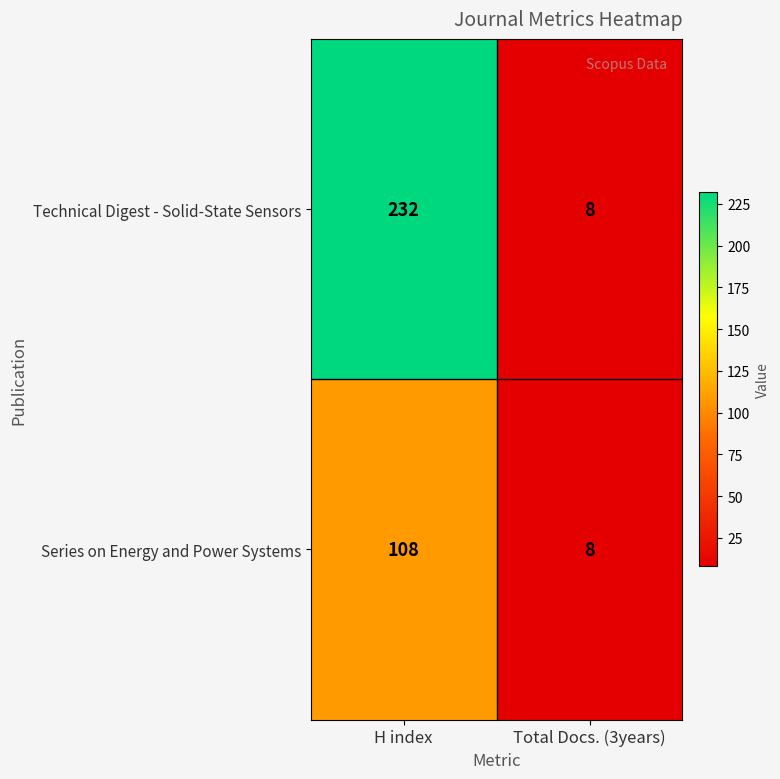

Reading left to right, list all the values displayed in this chart.

Technical Digest - Solid-State Sensors: H index=232	Total Docs. (3years)=8
Series on Energy and Power Systems: H index=108	Total Docs. (3years)=8